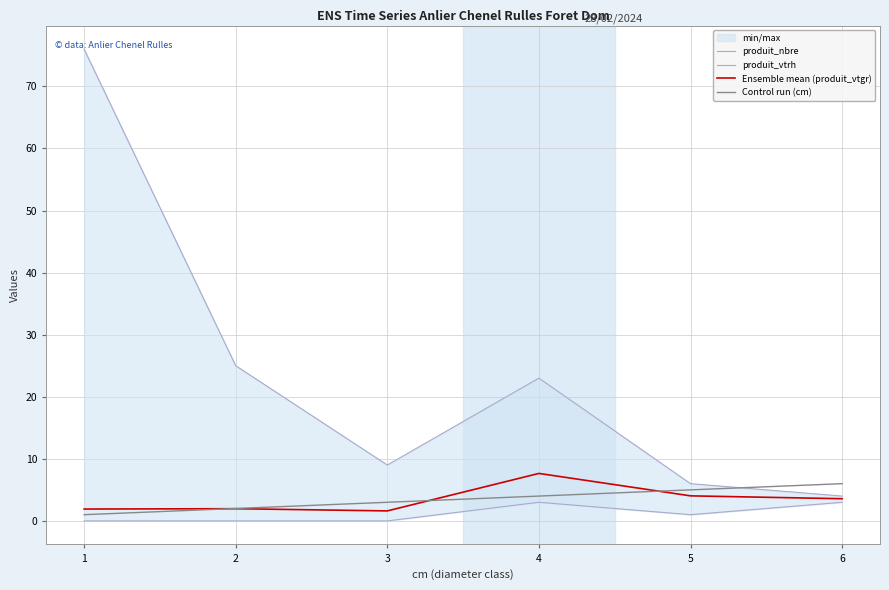

What is the spread (max minus min) of values at 6?

3.0